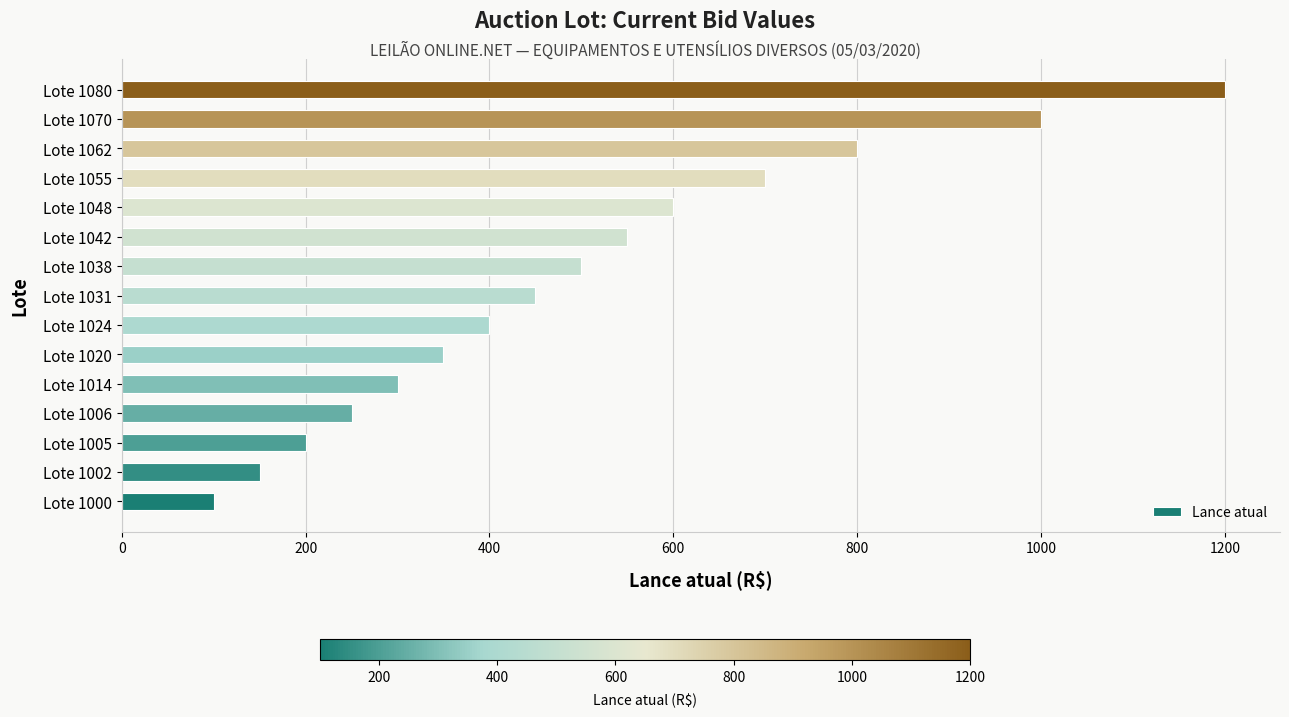

What is the difference between the values at Lote 1042 and Lote 1048?

50